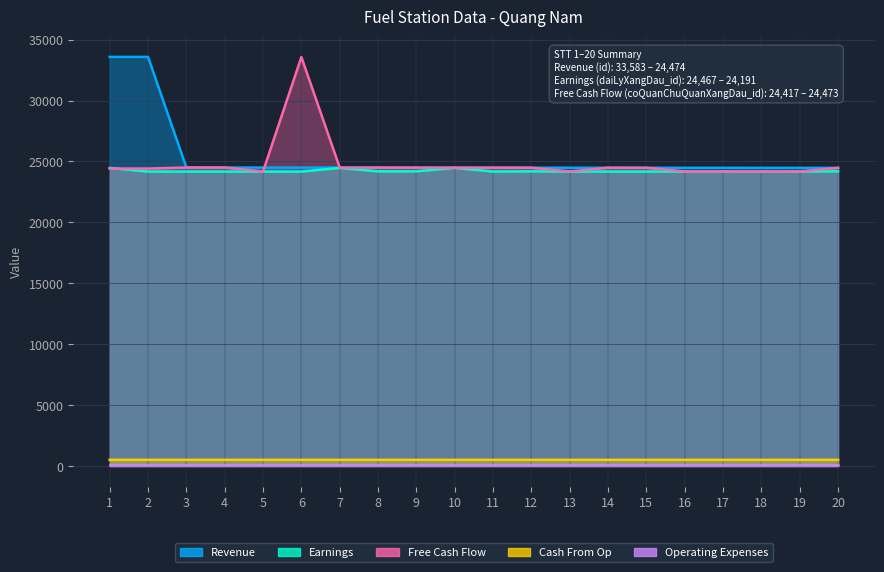

At which category is the sum across all series the highest?

1